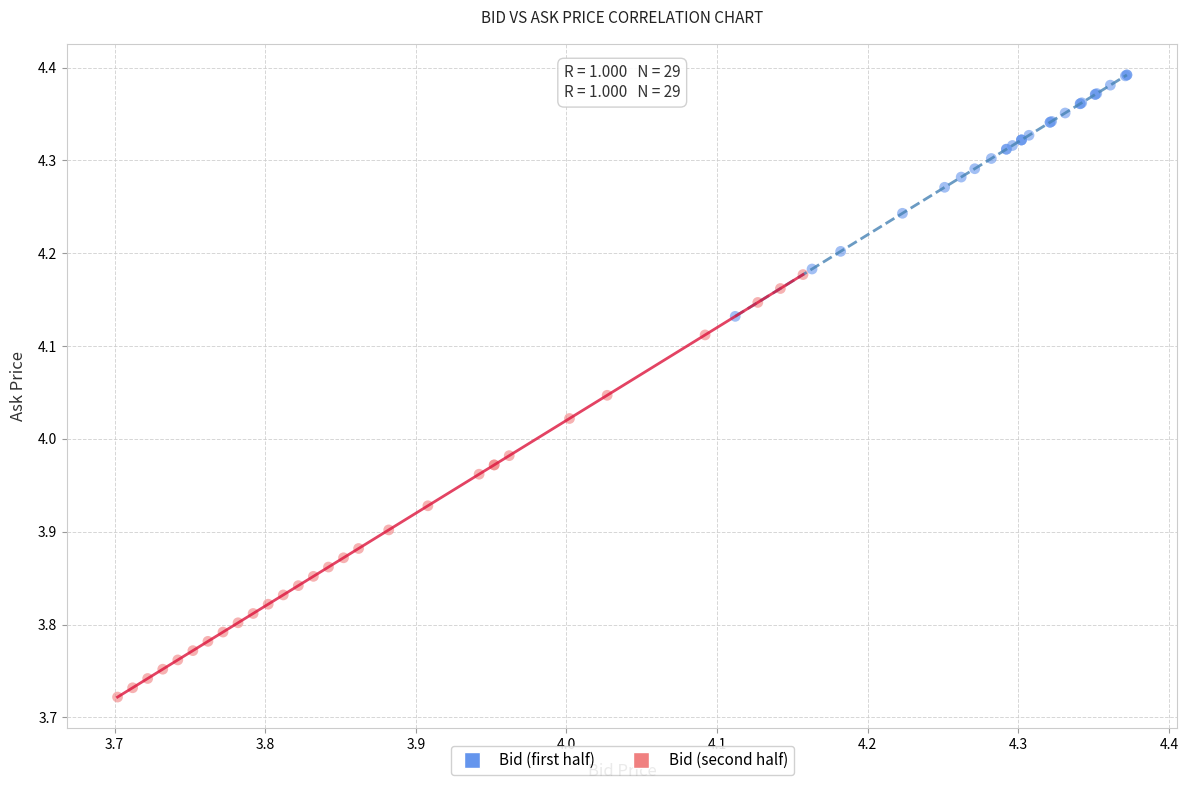

Which series has the widest spread of Y values?

Bid (second half)